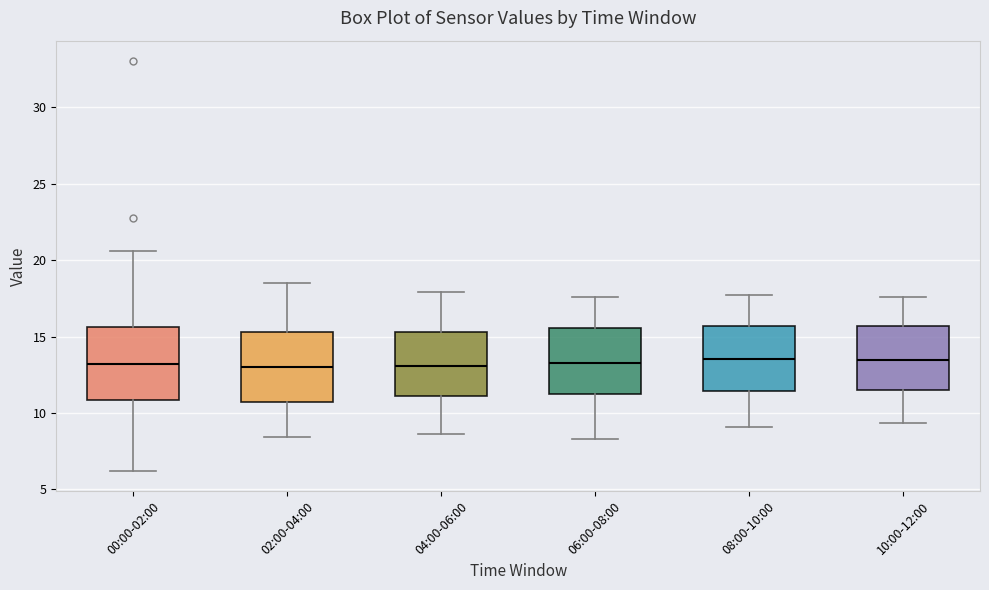

Reading left to right, transcribe this box plot: for each box, give where its median line is, the range the box spans, and where its two whiskers end, as read against the y-axis. The values are not printed on the chart, so give them approximately, as read against the axis.

00:00-02:00: median 13.0, box 11.0 to 15.5, whiskers 6.0 to 20.5
02:00-04:00: median 13.0, box 10.5 to 15.5, whiskers 8.5 to 18.5
04:00-06:00: median 13.0, box 11.0 to 15.5, whiskers 8.5 to 18.0
06:00-08:00: median 13.5, box 11.0 to 15.5, whiskers 8.5 to 17.5
08:00-10:00: median 13.5, box 11.5 to 15.5, whiskers 9.0 to 17.5
10:00-12:00: median 13.5, box 11.5 to 15.5, whiskers 9.5 to 17.5